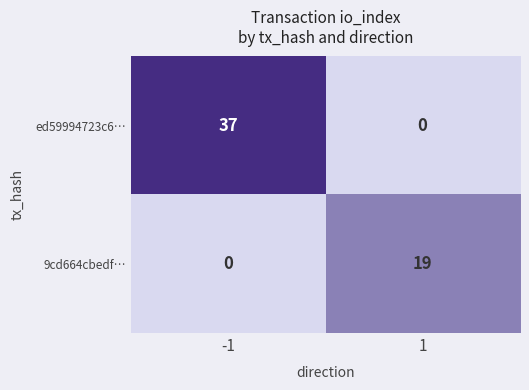

Reading left to right, what are all the values shown in this chart?

ed59994723c6…: 37	0
9cd664cbedf…: 0	19